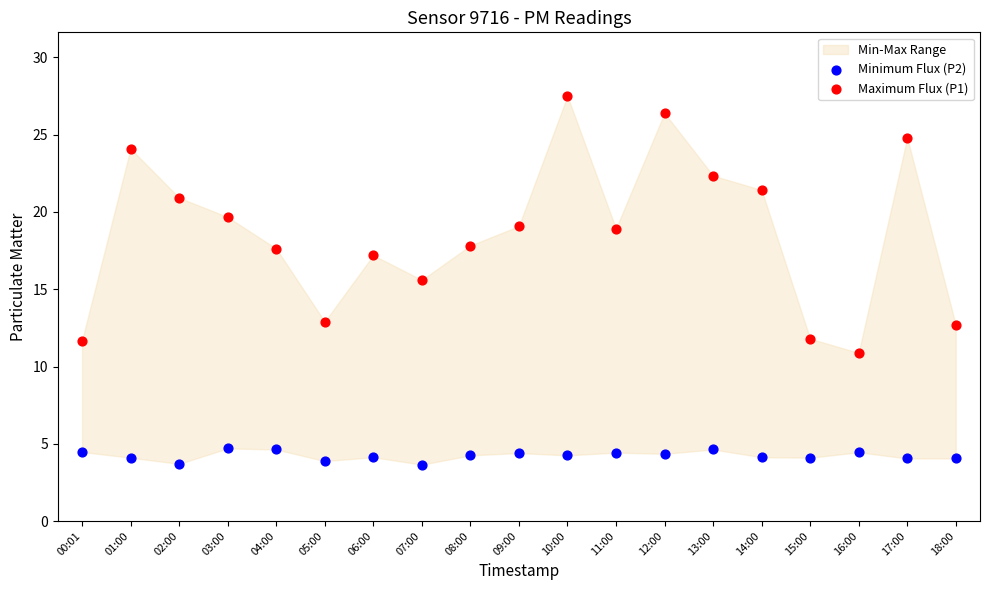

Across all series, what Y value is closest to 15?

15.6